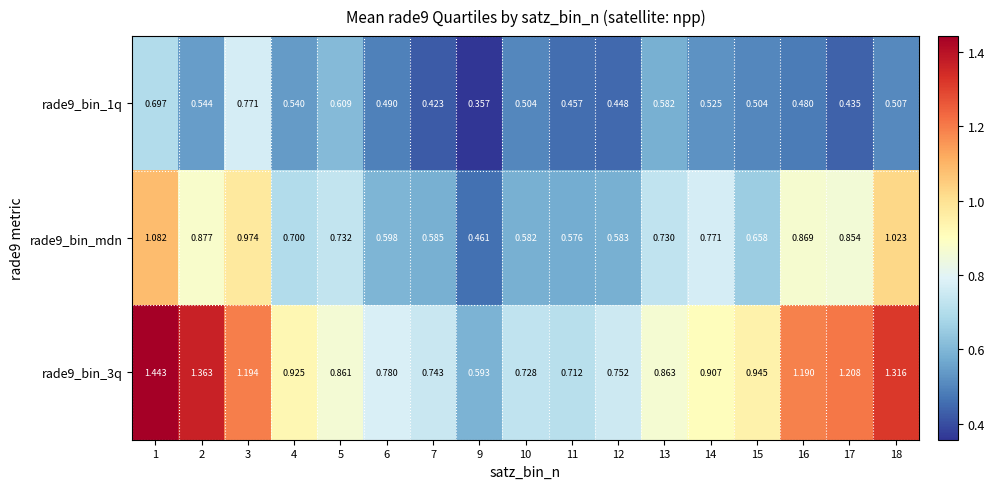

Which category has the highest value across all series?

1